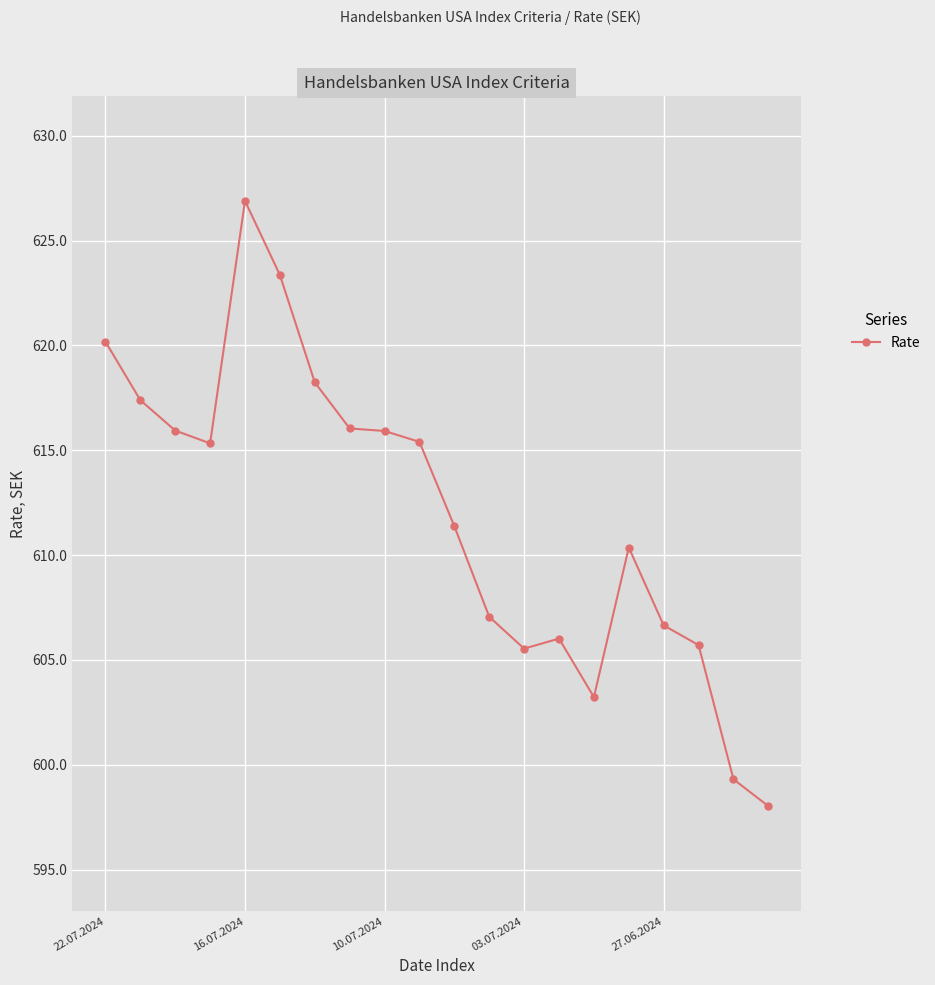

What is the sum of all values?

12238.0